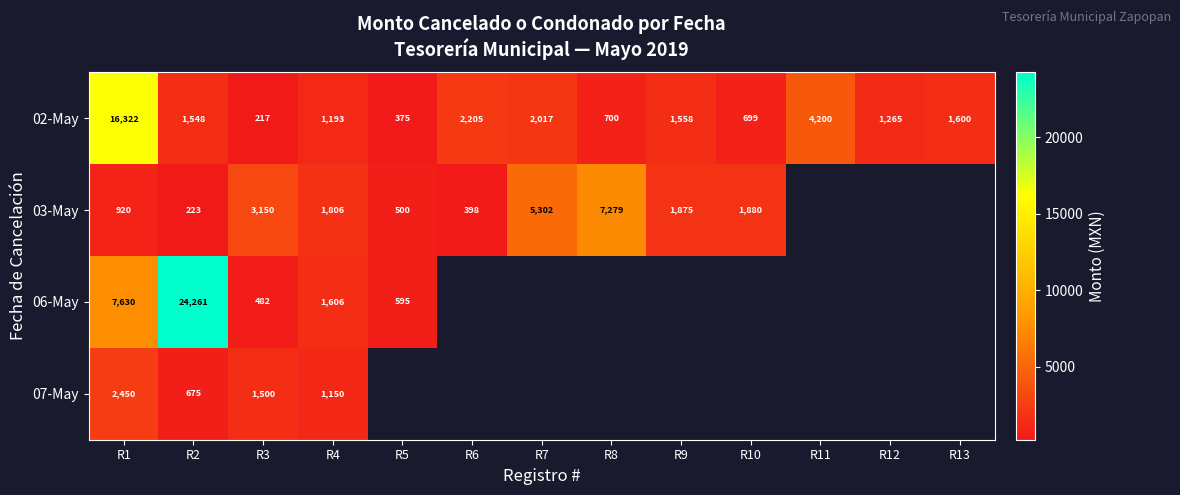

Is it true that 02-May equals 2670.4 at R13?

False